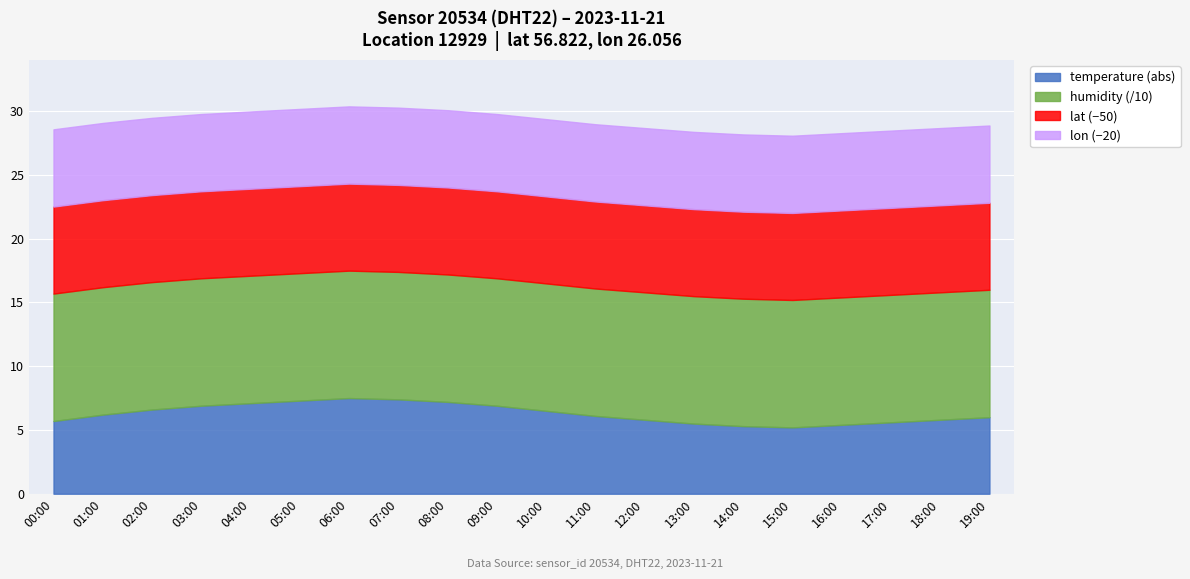

True or false: lat has more than 0 interior local peaks.

False